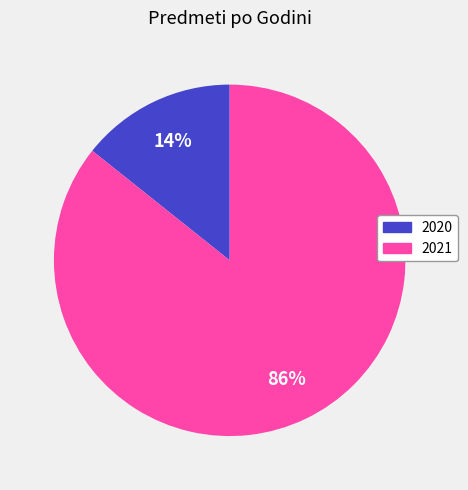

How many segments does this pie chart have?

2